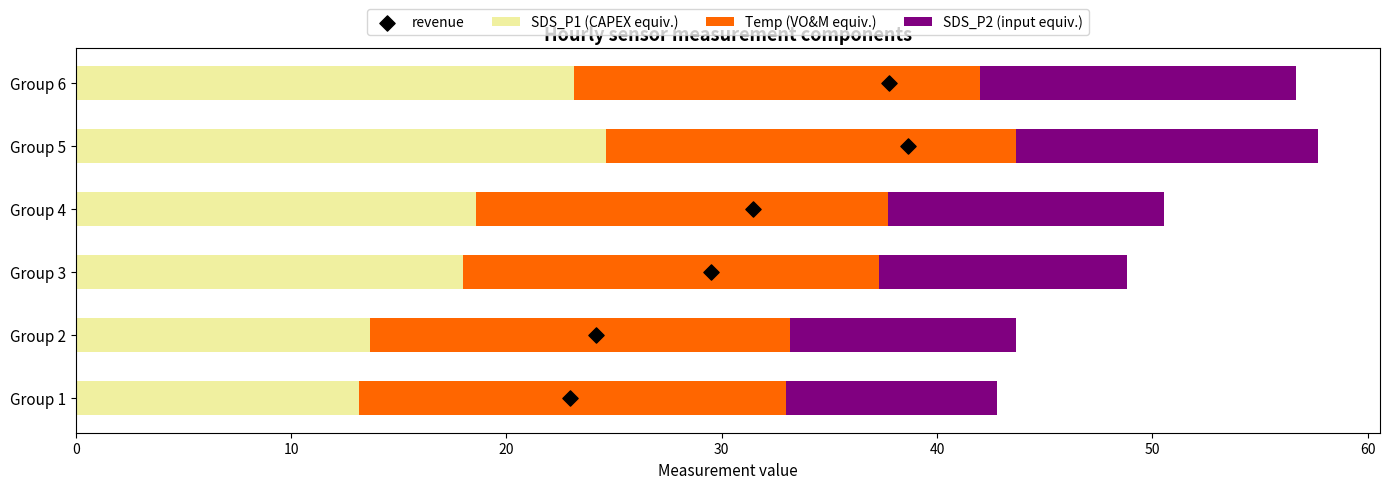

Which series has the largest total across all categories?

Temp (VO&M equiv.)